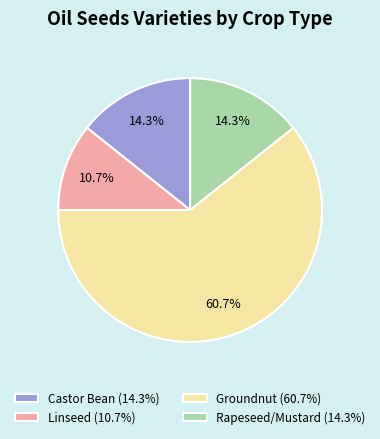

Which slice is the largest?

Groundnut